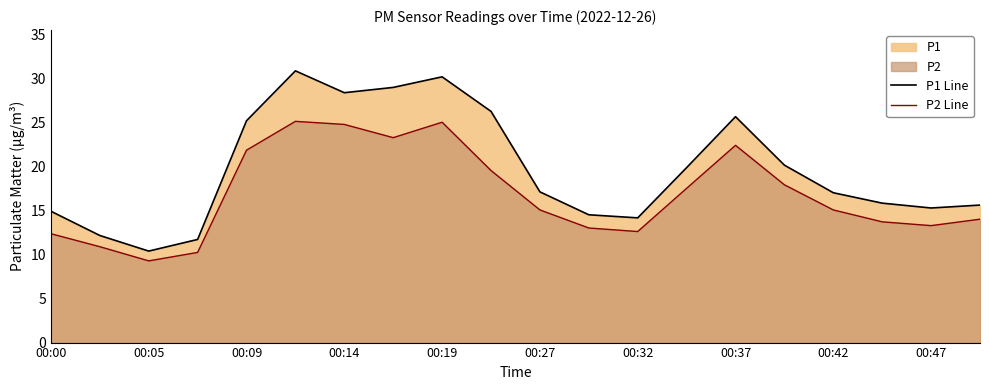

Which category has the lowest value in the P2 Line series?

00:05